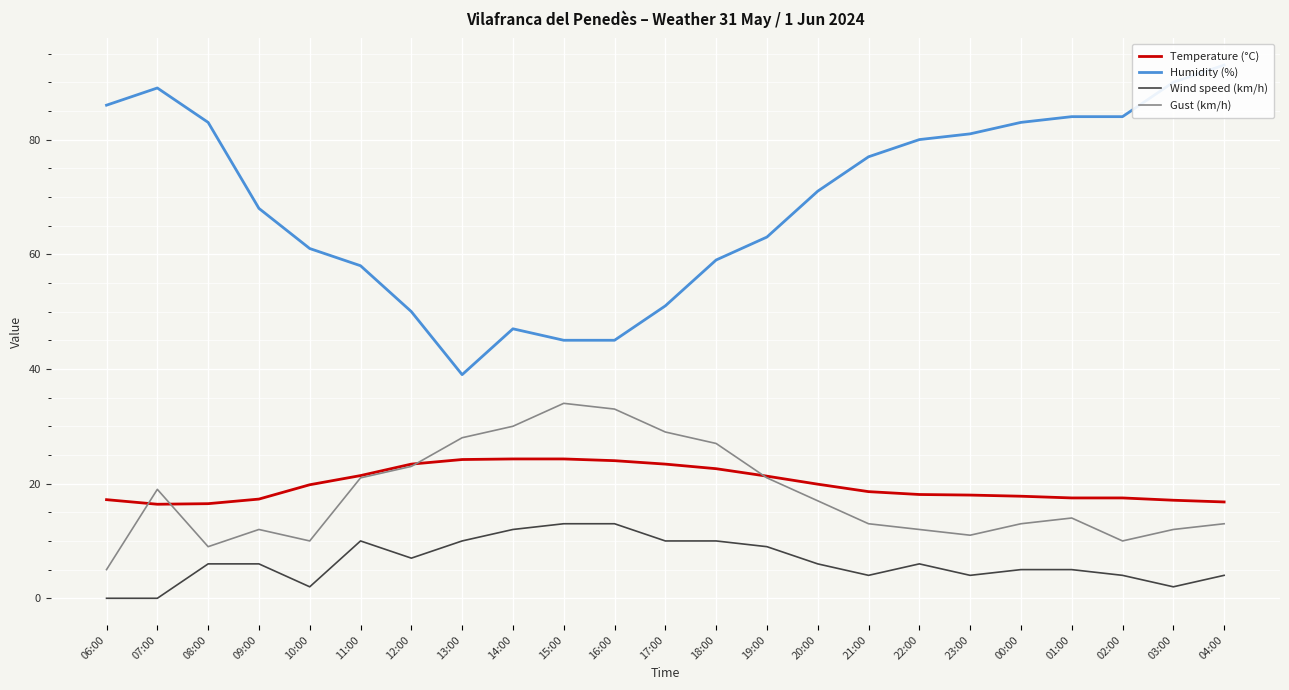

Reading left to right, list all the values displayed in this chart.

Temperature (°C): 06:00=17.2	07:00=16.4	08:00=16.5	09:00=17.3	10:00=19.8	11:00=21.4	12:00=23.4	13:00=24.2	14:00=24.3	15:00=24.3	16:00=24.0	17:00=23.4	18:00=22.6	19:00=21.3	20:00=19.9	21:00=18.6	22:00=18.1	23:00=18.0	00:00=17.8	01:00=17.5	02:00=17.5	03:00=17.1	04:00=16.8
Humidity (%): 06:00=86.0	07:00=89.0	08:00=83.0	09:00=68.0	10:00=61.0	11:00=58.0	12:00=50.0	13:00=39.0	14:00=47.0	15:00=45.0	16:00=45.0	17:00=51.0	18:00=59.0	19:00=63.0	20:00=71.0	21:00=77.0	22:00=80.0	23:00=81.0	00:00=83.0	01:00=84.0	02:00=84.0	03:00=90.0	04:00=93.0
Wind speed (km/h): 06:00=0.0	07:00=0.0	08:00=6.0	09:00=6.0	10:00=2.0	11:00=10.0	12:00=7.0	13:00=10.0	14:00=12.0	15:00=13.0	16:00=13.0	17:00=10.0	18:00=10.0	19:00=9.0	20:00=6.0	21:00=4.0	22:00=6.0	23:00=4.0	00:00=5.0	01:00=5.0	02:00=4.0	03:00=2.0	04:00=4.0
Gust (km/h): 06:00=5.0	07:00=19.0	08:00=9.0	09:00=12.0	10:00=10.0	11:00=21.0	12:00=23.0	13:00=28.0	14:00=30.0	15:00=34.0	16:00=33.0	17:00=29.0	18:00=27.0	19:00=21.0	20:00=17.0	21:00=13.0	22:00=12.0	23:00=11.0	00:00=13.0	01:00=14.0	02:00=10.0	03:00=12.0	04:00=13.0